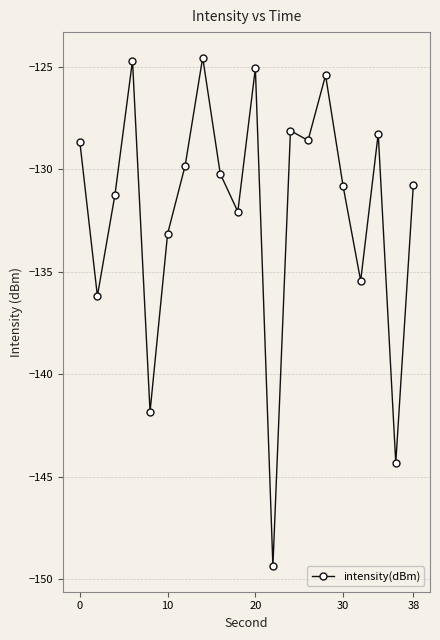

How many points are lower than both their immediate neighbors (excluding endpoints)?

7